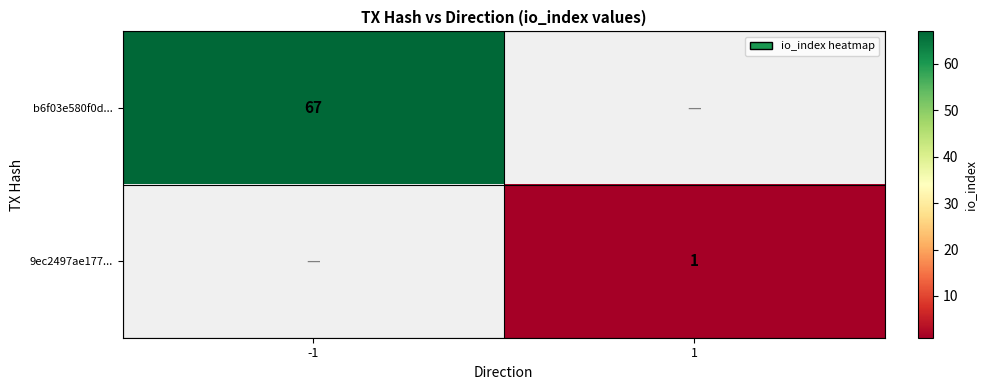

Is the value of b6f03e580f0d... at -1 greater than the value of 9ec2497ae177... at 1?

Yes